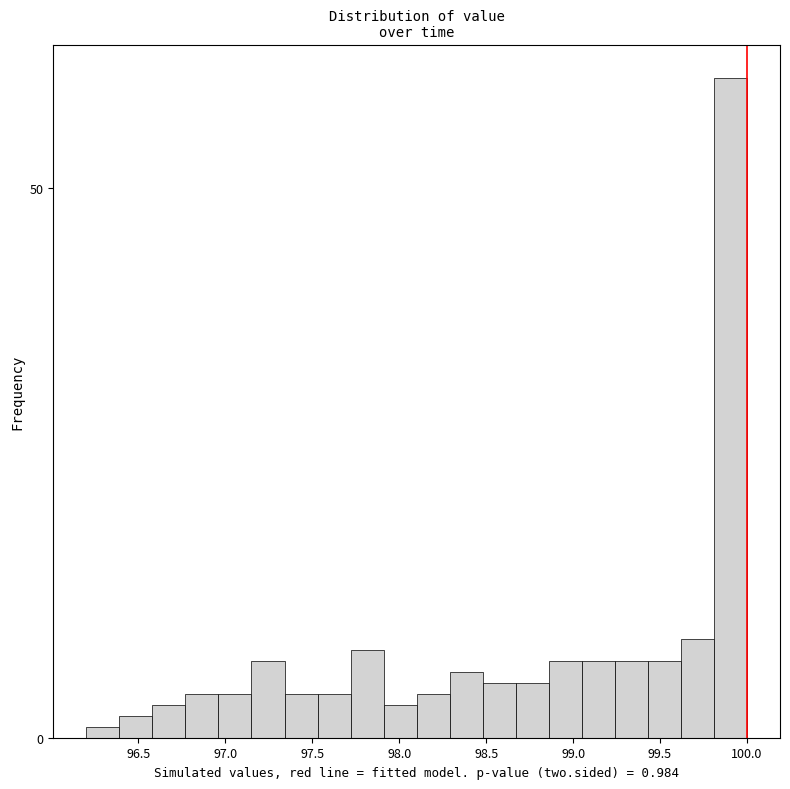

Around what value on the x-axis is the tallest bar? Give the approximate position of its centre, as read against the axis.

99.90